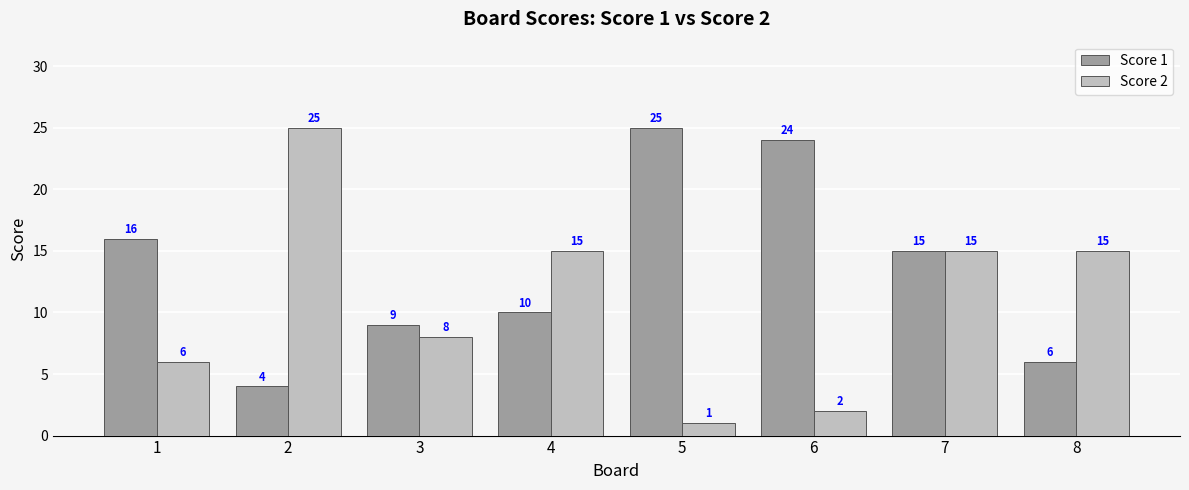

List the labels in order of Score 1 value, largest first.

5, 6, 1, 7, 4, 3, 8, 2